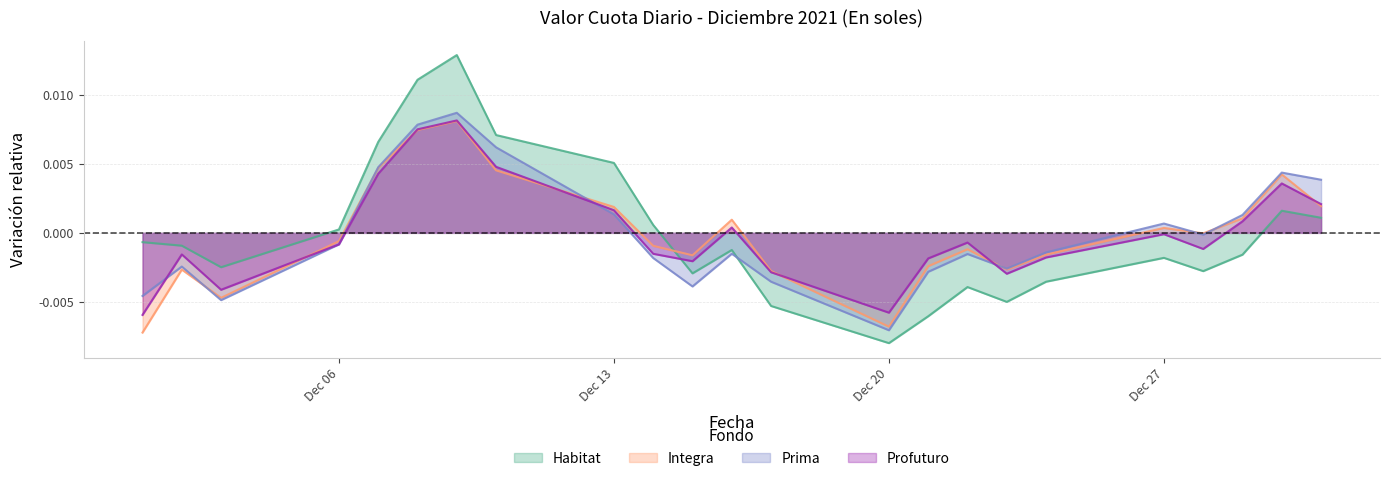

How many lines are shown in the chart?

4